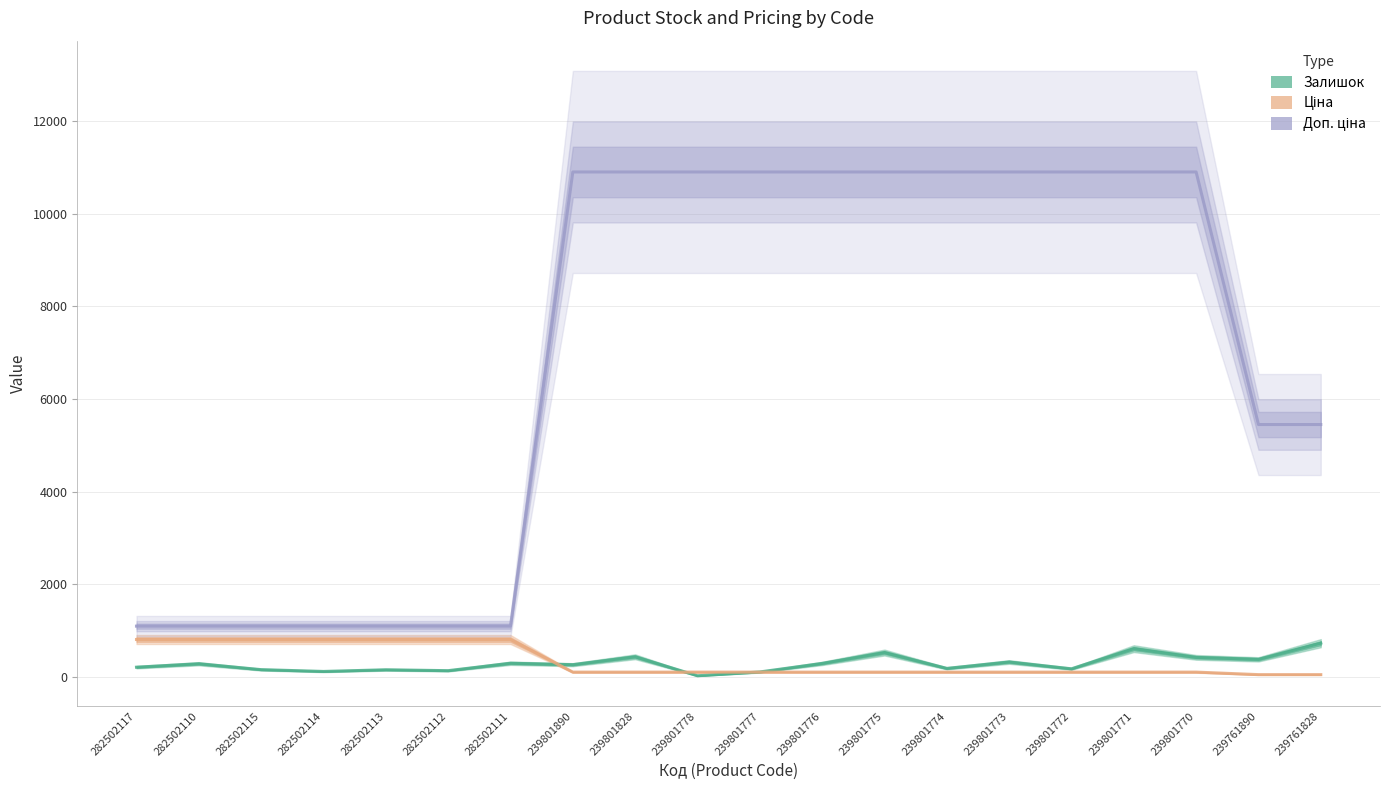

What position from the right is 282502117?

20